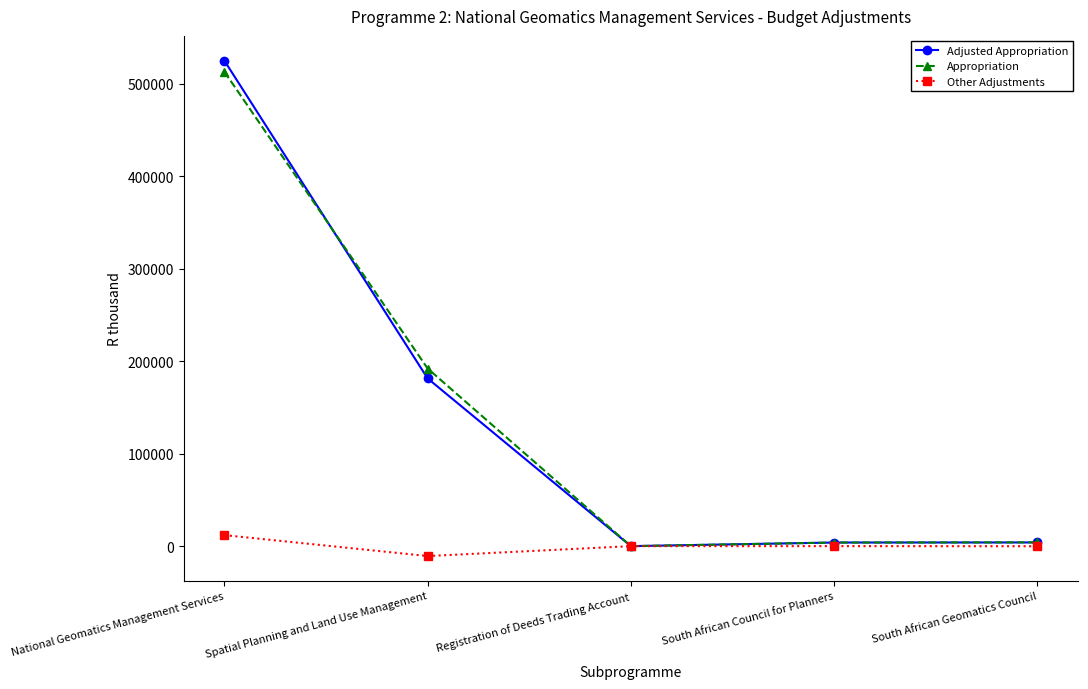

Which series has the largest range (max minus min)?

Adjusted Appropriation